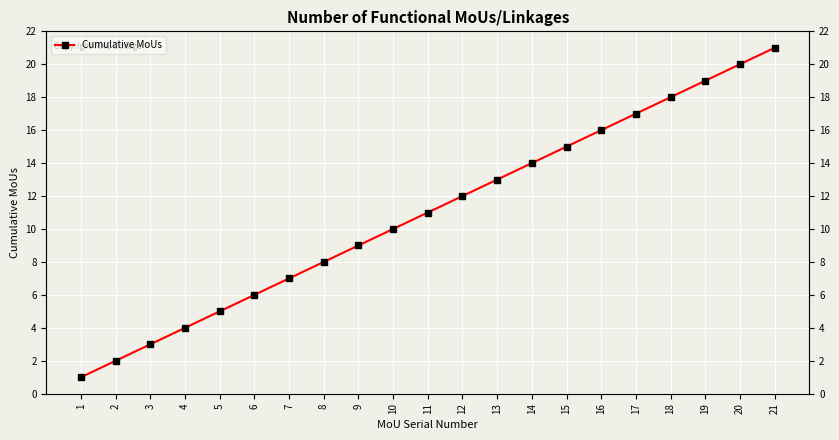

How many lines are shown in the chart?

1